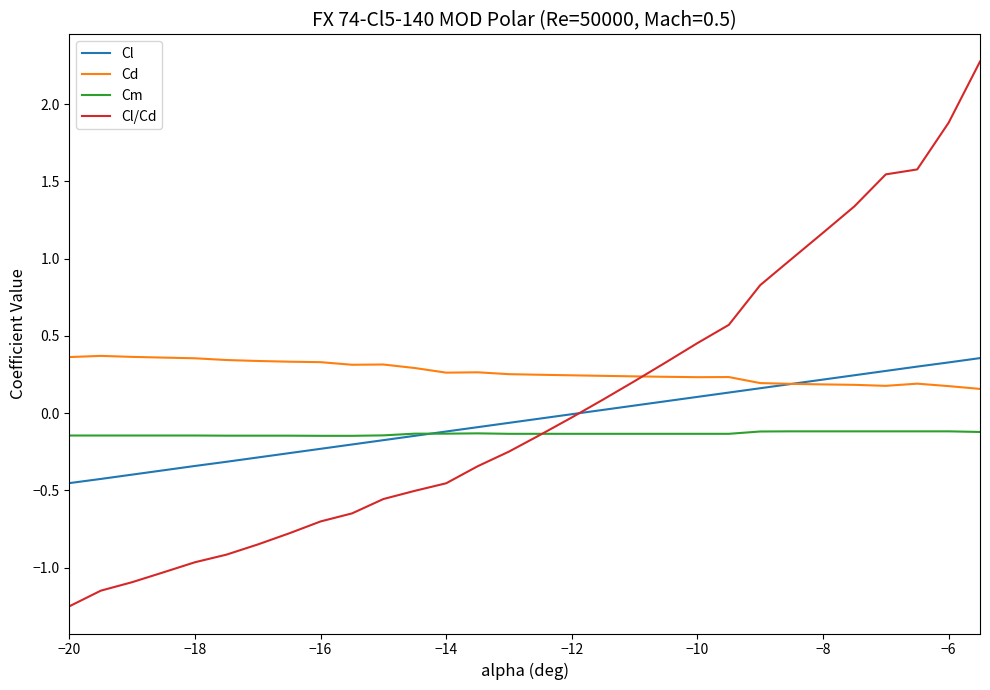

What is the greatest value displayed?

2.3